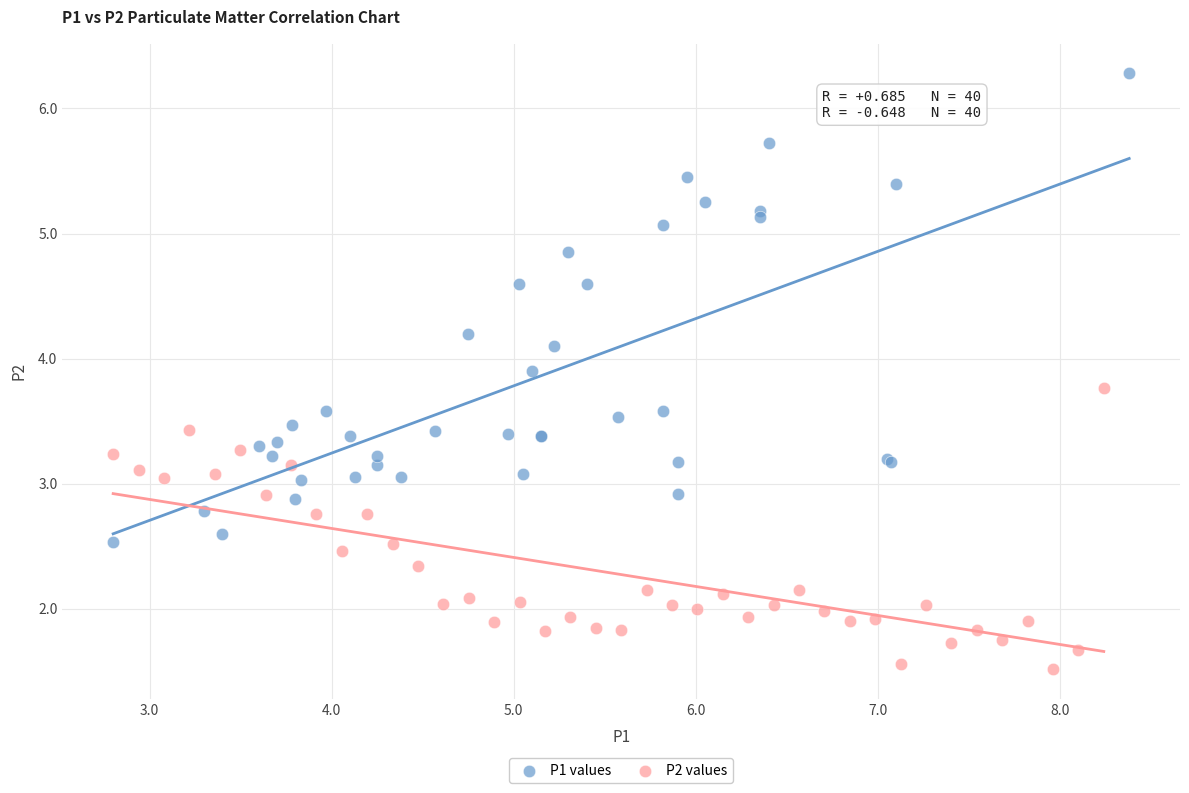

What are all the series names shown in the legend?

P1 values, P2 values